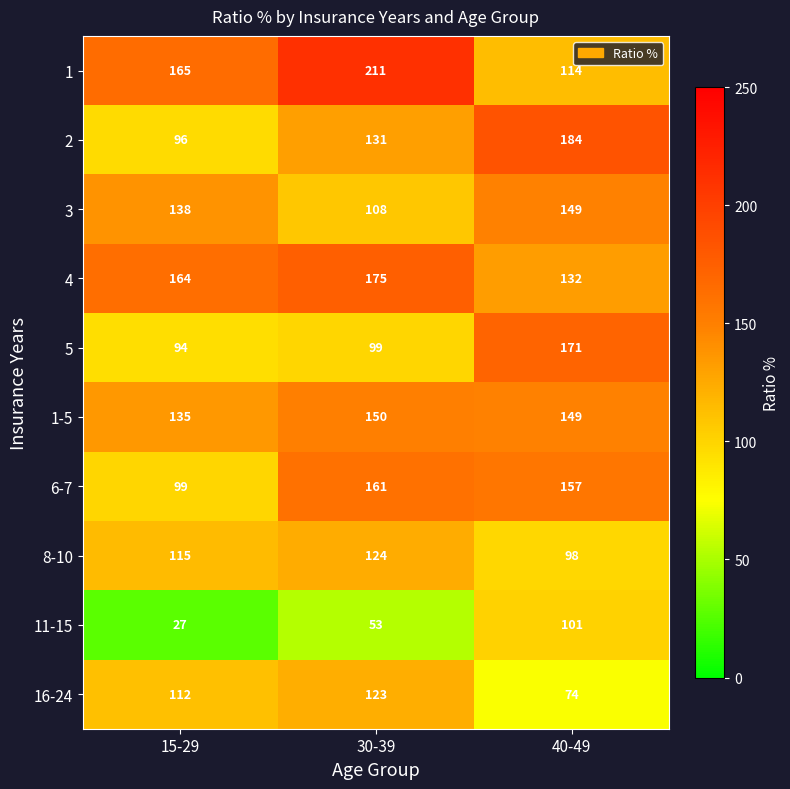

Where does the 1-5 series first go above 149?

30-39